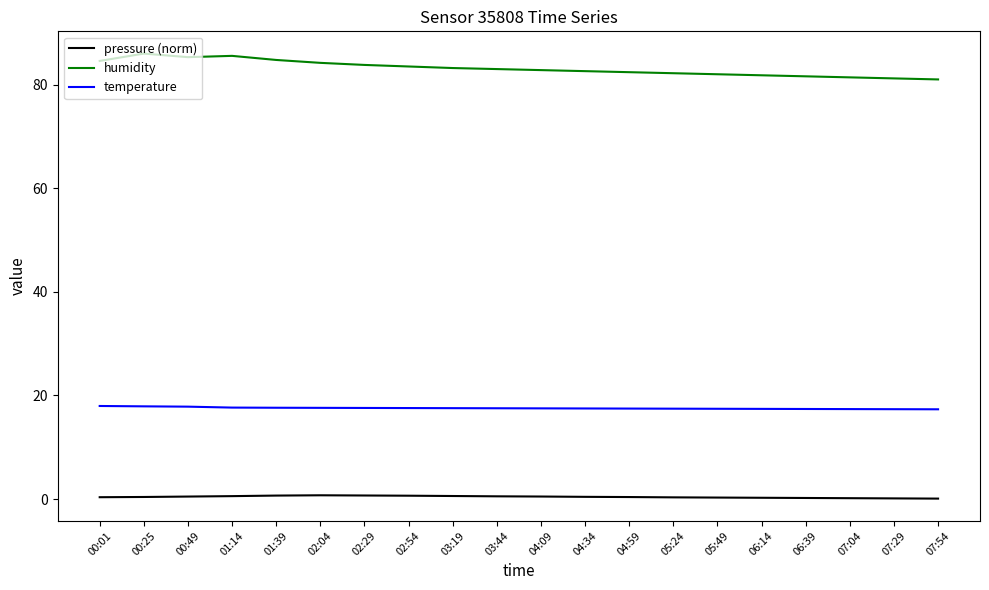

What is the lowest value of the humidity series?

81.0